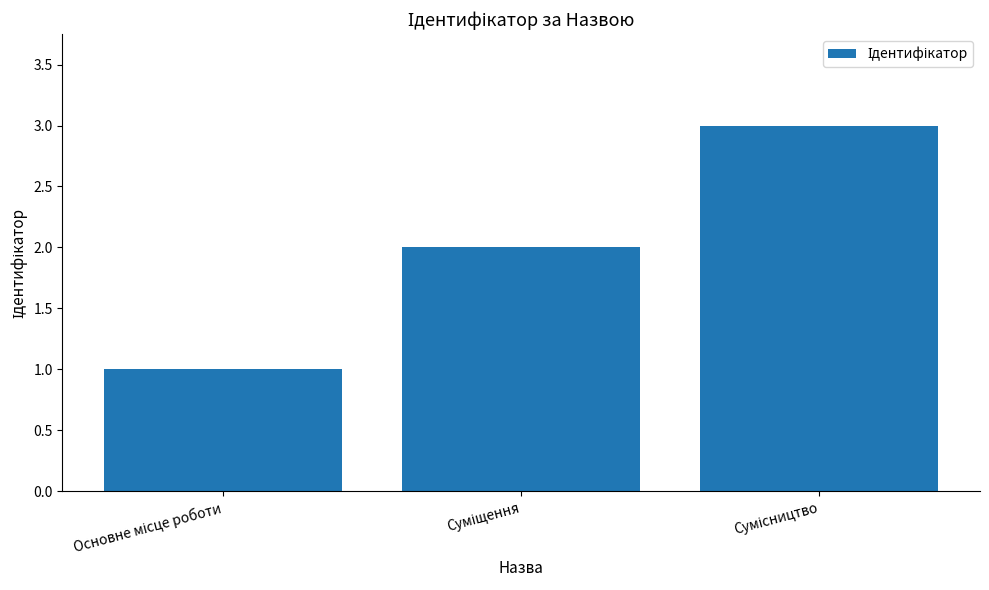

Does the chart contain stacked bars?

No